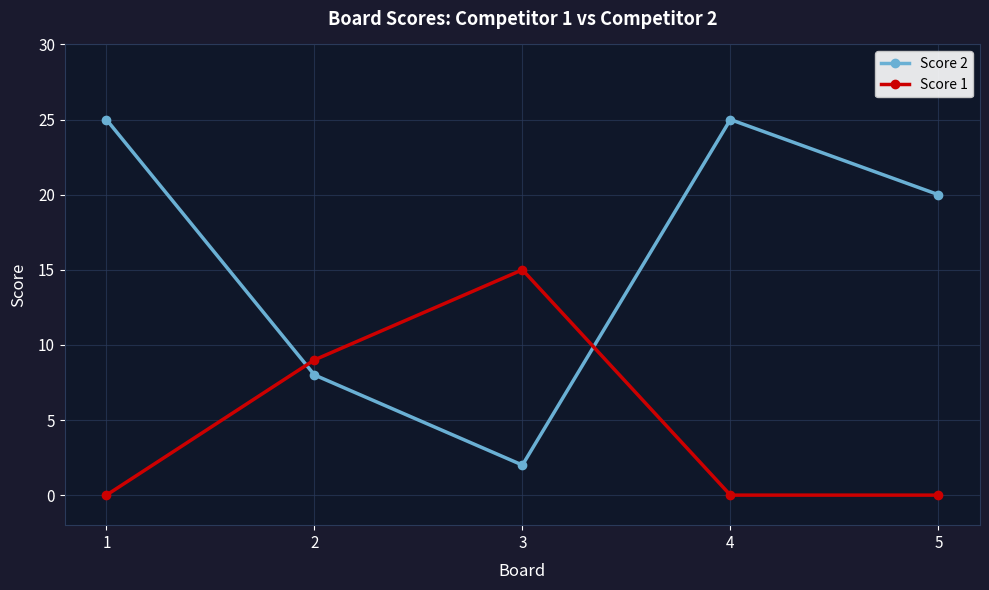

Reading left to right, extract all data points from this chart.

Score 2: 1=25	2=8	3=2	4=25	5=20
Score 1: 1=0	2=9	3=15	4=0	5=0